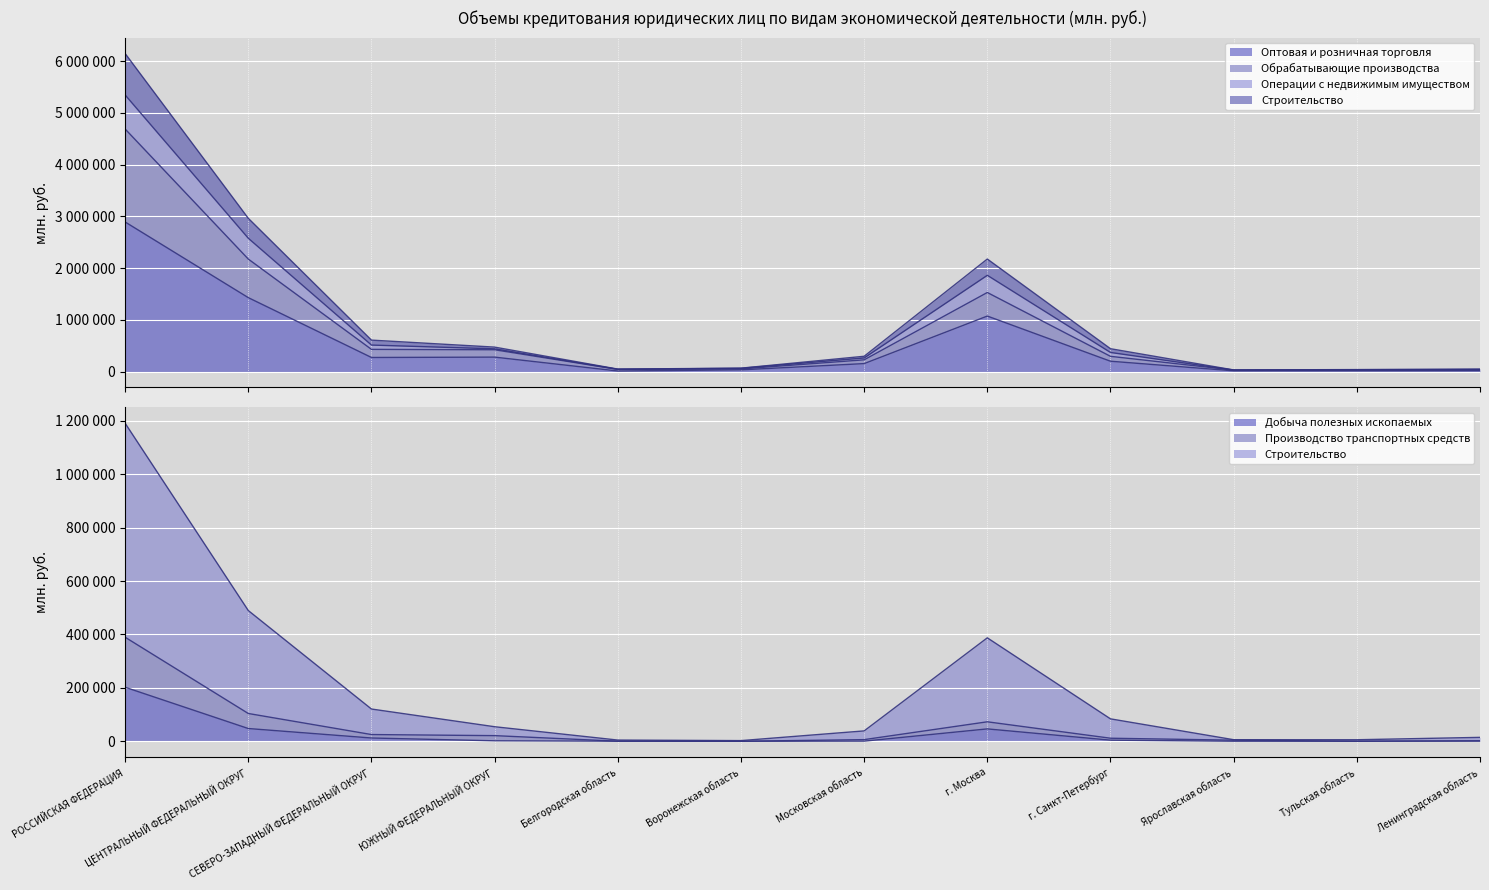

Where is the first local maximum for Операции с недвижимым имуществом?

г. Москва